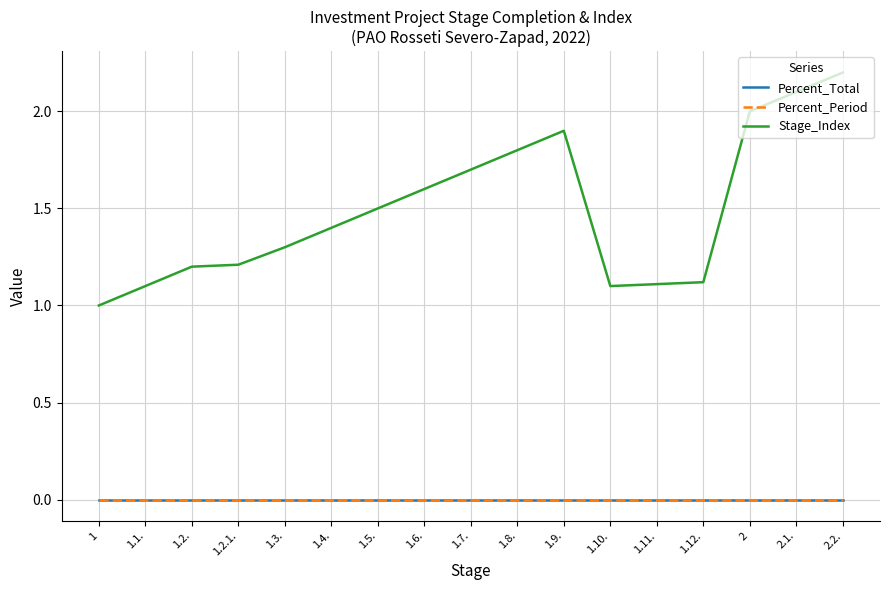

Which has a higher value, 1.1. or 1.2.?

1.1.